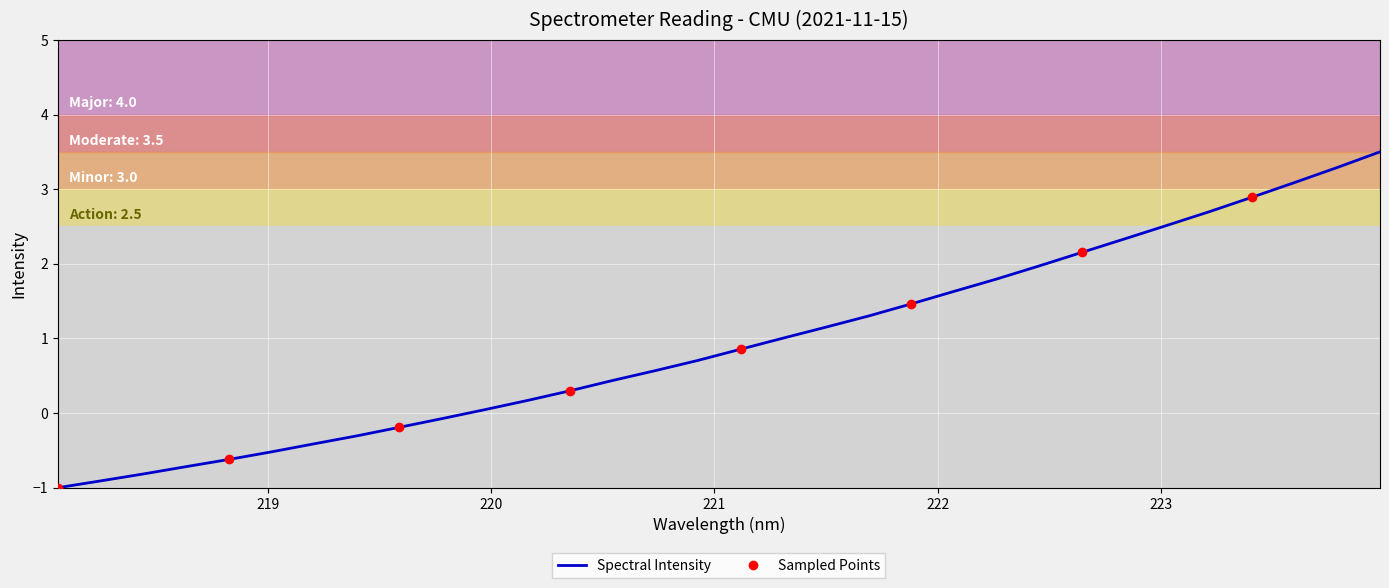

What is the maximum value shown in the chart?

3.5